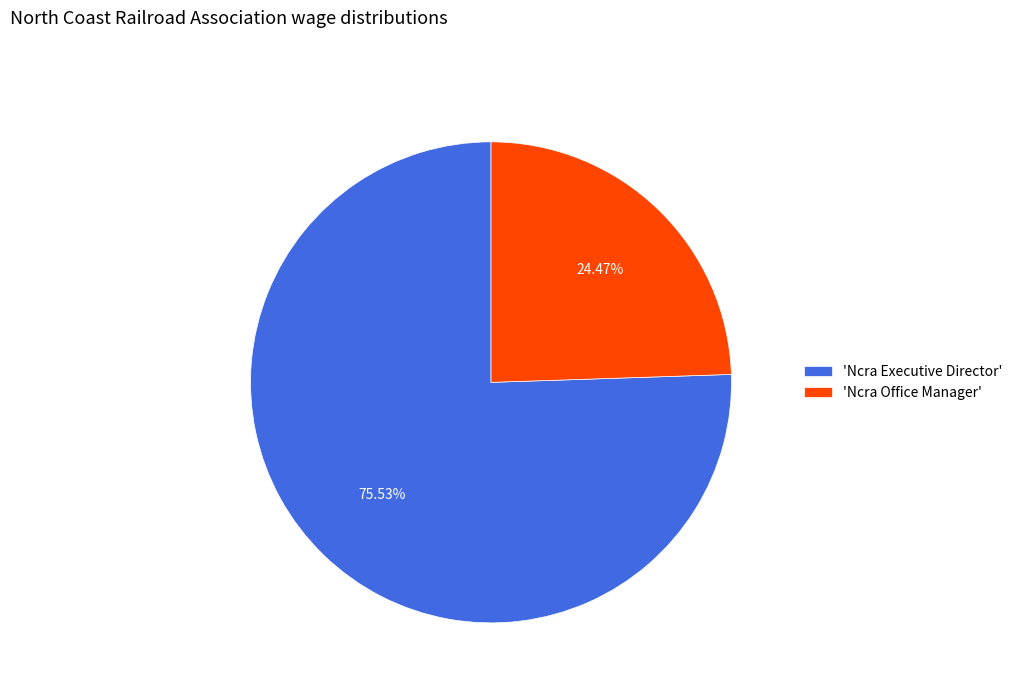

To the nearest percent, what is the average slice percentage?

50%